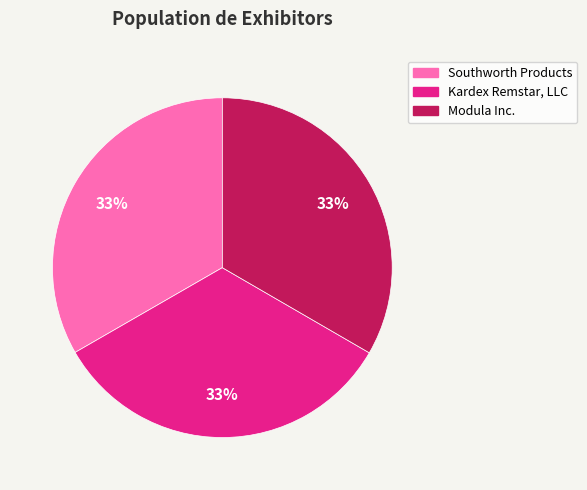

The Modula Inc. slice represents 25% of the pie. True or false?

False